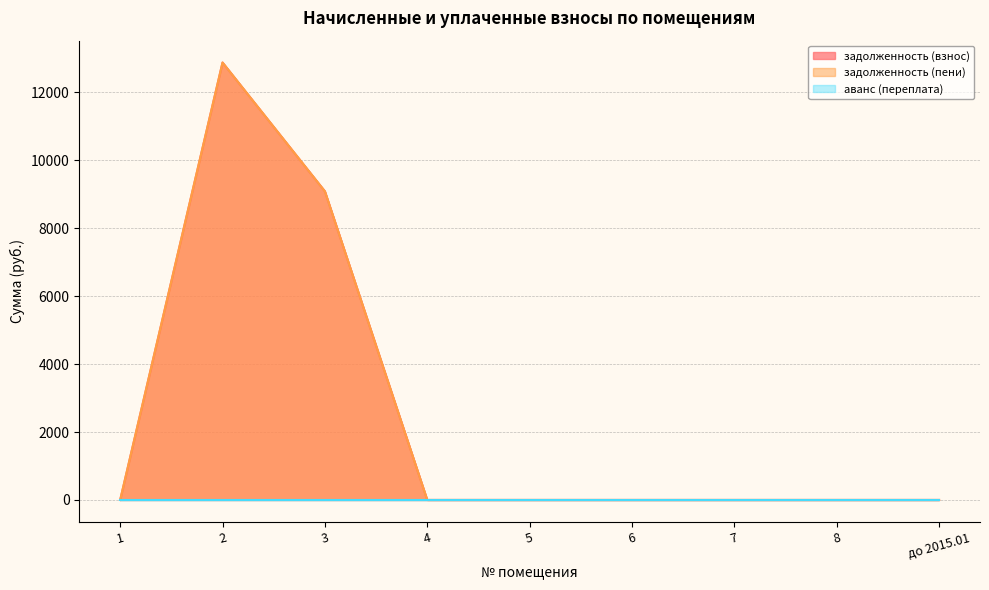

Where is задолженность (пени) nearest to the value 6438?

3